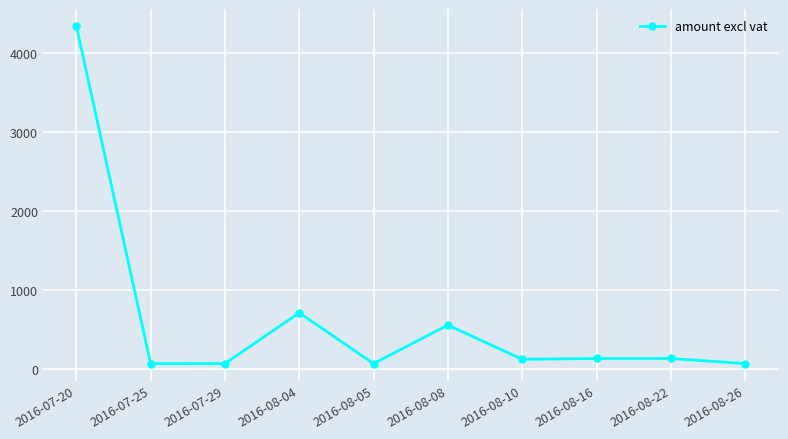

What position from the left is 2016-08-22?

9